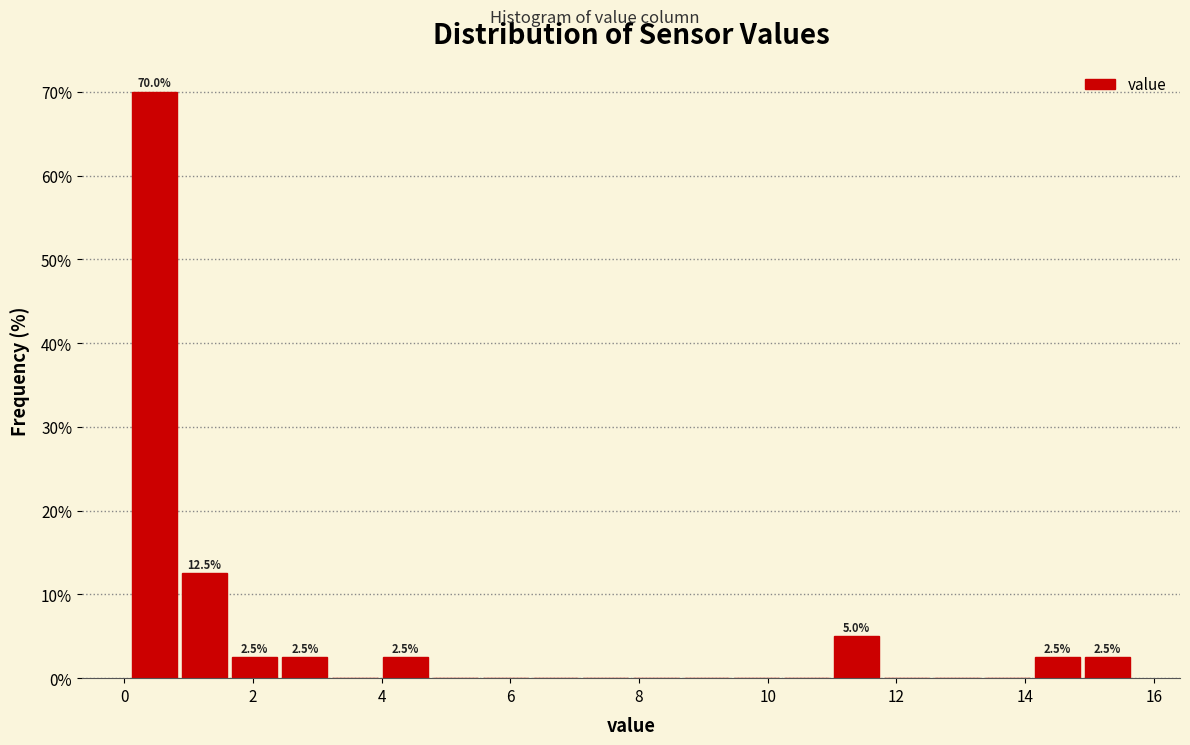

Around what value on the x-axis is the tallest bar? Give the approximate position of its centre, as read against the axis.

0.4